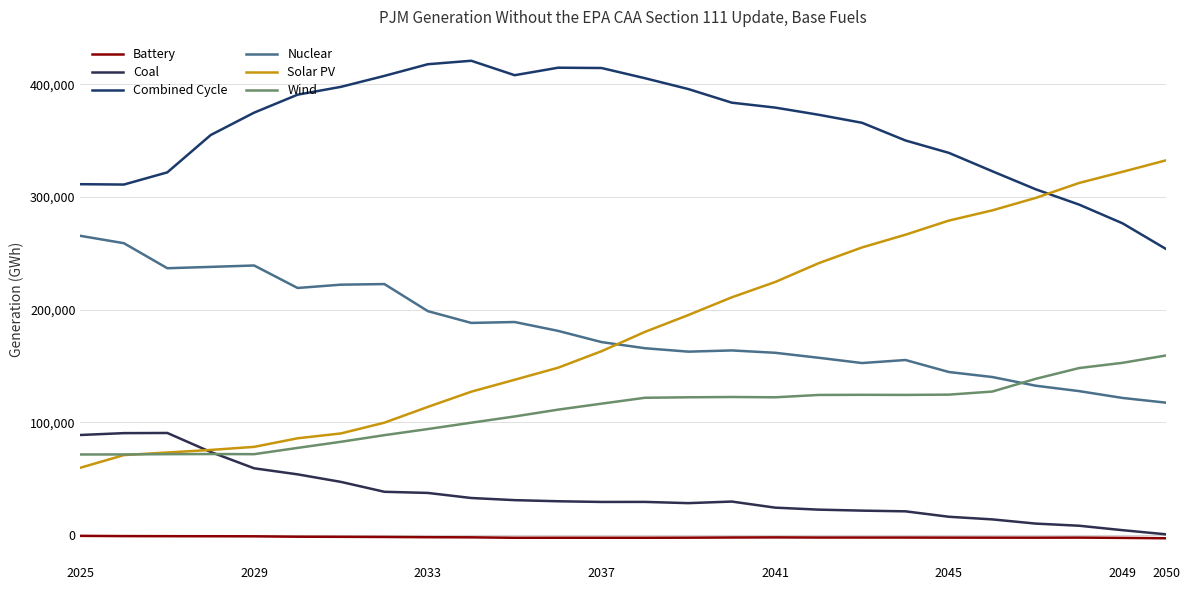

How many lines are shown in the chart?

6